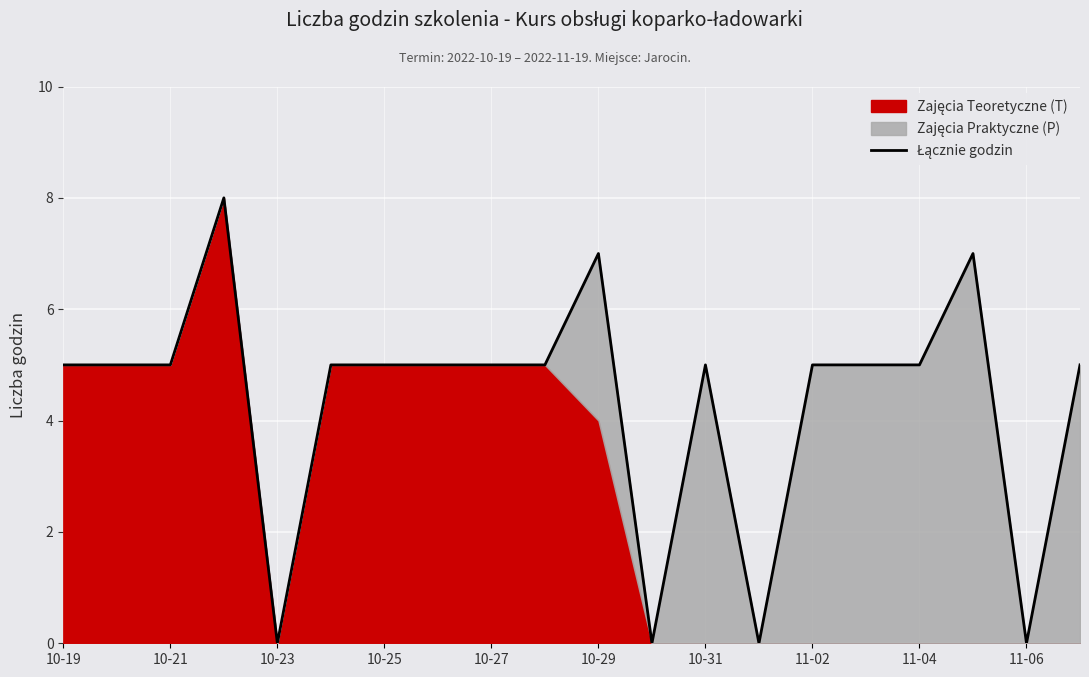

How many lines are shown in the chart?

1